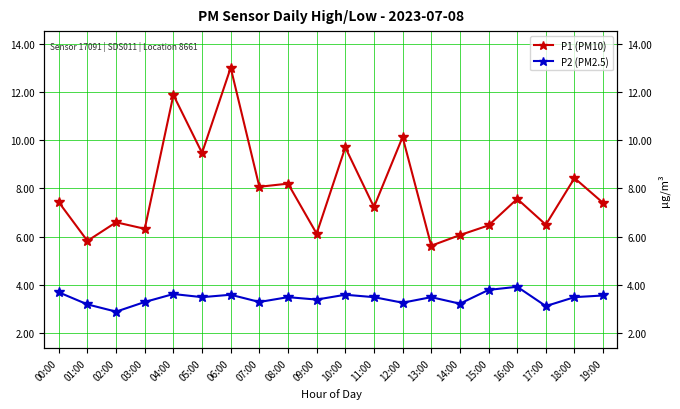

Reading left to right, extract all data points from this chart.

P1 (PM10): 00:00=7.4	01:00=5.8	02:00=6.6	03:00=6.3	04:00=11.9	05:00=9.5	06:00=13.0	07:00=8.1	08:00=8.2	09:00=6.1	10:00=9.7	11:00=7.2	12:00=10.1	13:00=5.6	14:00=6.1	15:00=6.5	16:00=7.6	17:00=6.5	18:00=8.4	19:00=7.4
P2 (PM2.5): 00:00=3.7	01:00=3.2	02:00=2.9	03:00=3.3	04:00=3.6	05:00=3.5	06:00=3.6	07:00=3.3	08:00=3.5	09:00=3.4	10:00=3.6	11:00=3.5	12:00=3.3	13:00=3.5	14:00=3.2	15:00=3.8	16:00=3.9	17:00=3.1	18:00=3.5	19:00=3.6